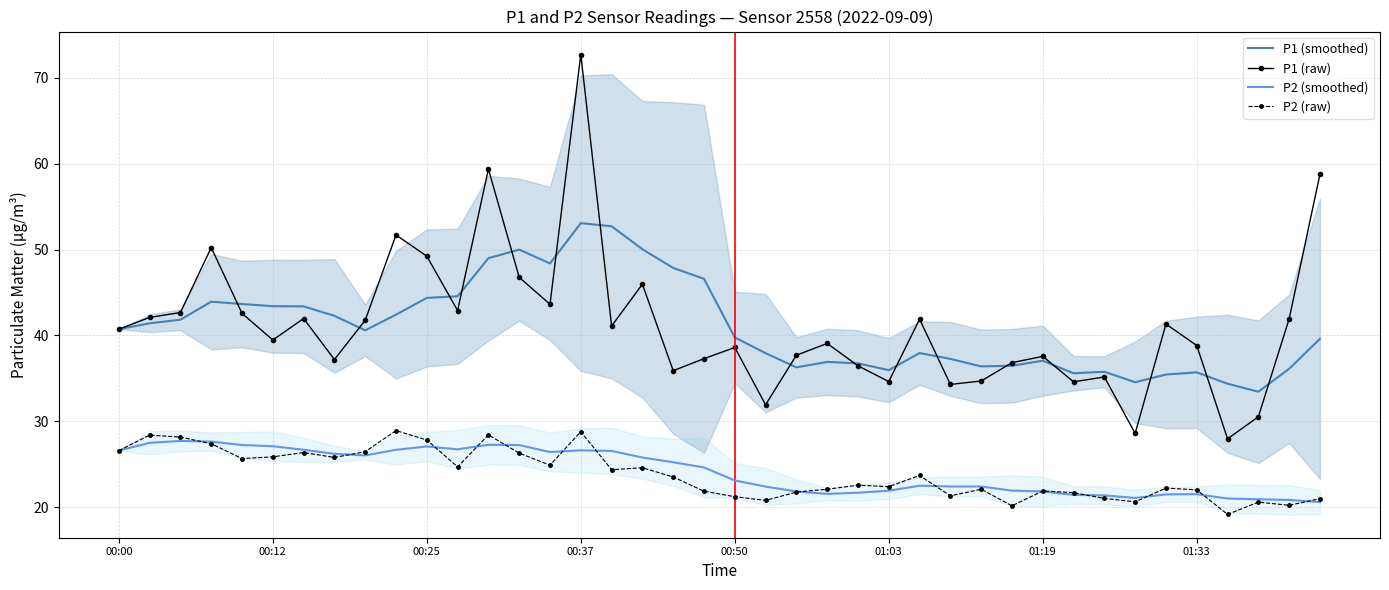

Is it true that P2 (smoothed) equals 12.5 at 22?

False